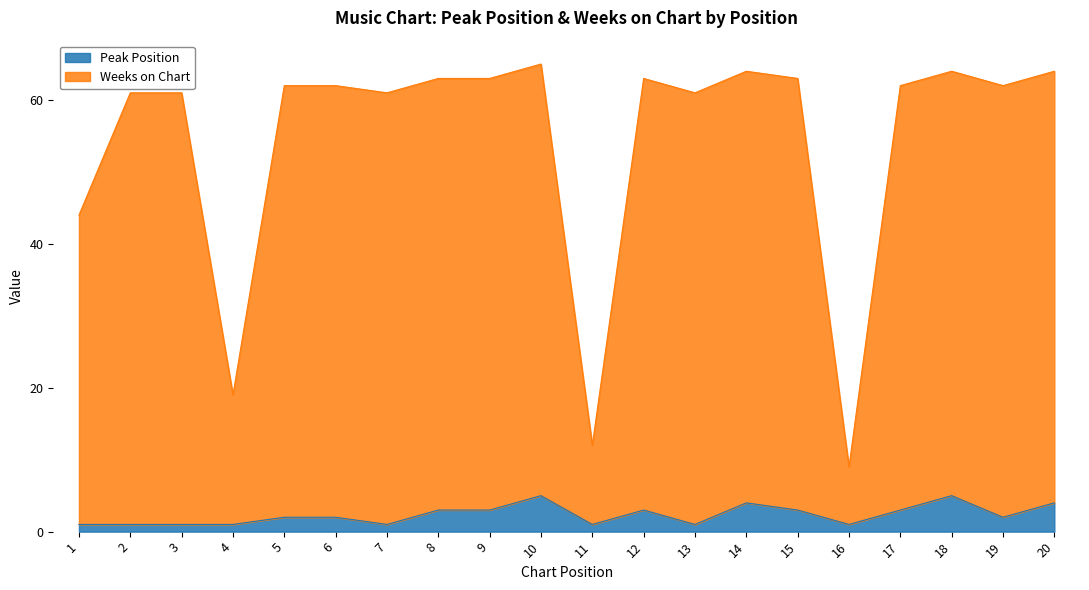

What is the greatest value displayed?

65